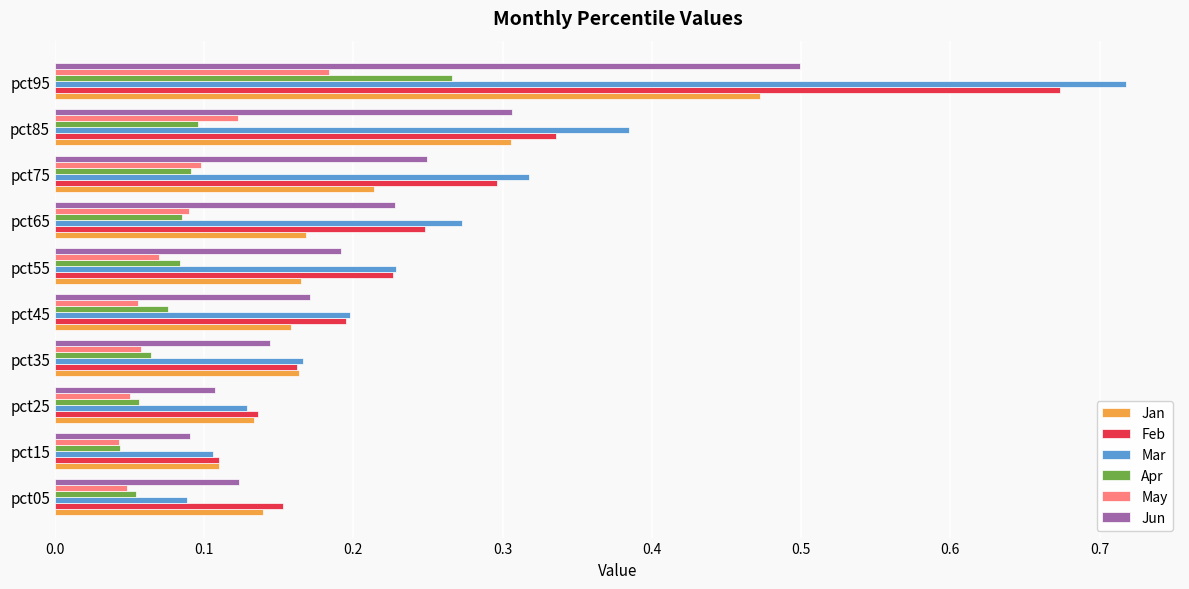

Which series has the largest range (max minus min)?

Mar